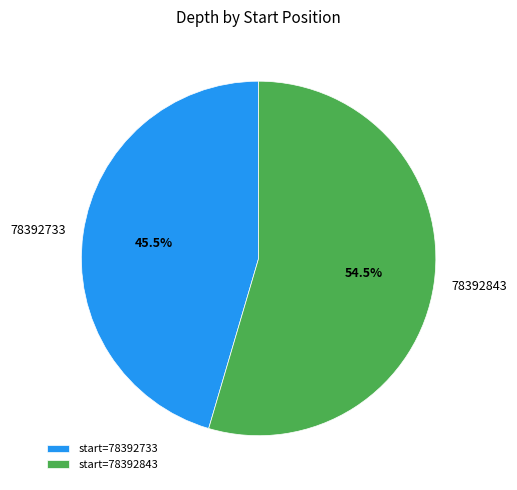

Is there any slice that represents more than half of the pie?

Yes